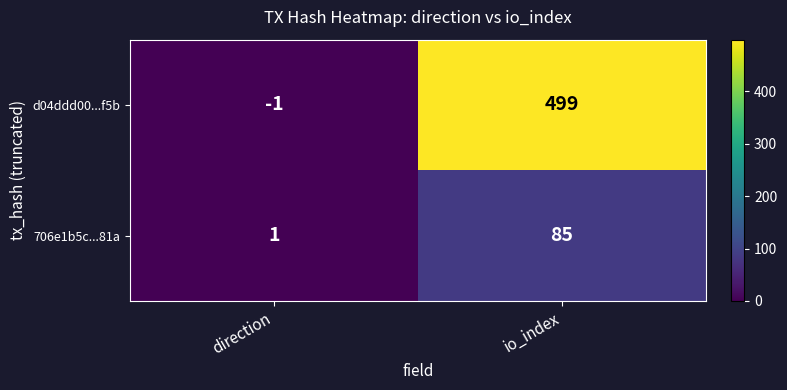

The value of 706e1b5c...81a at io_index is 85. True or false?

True